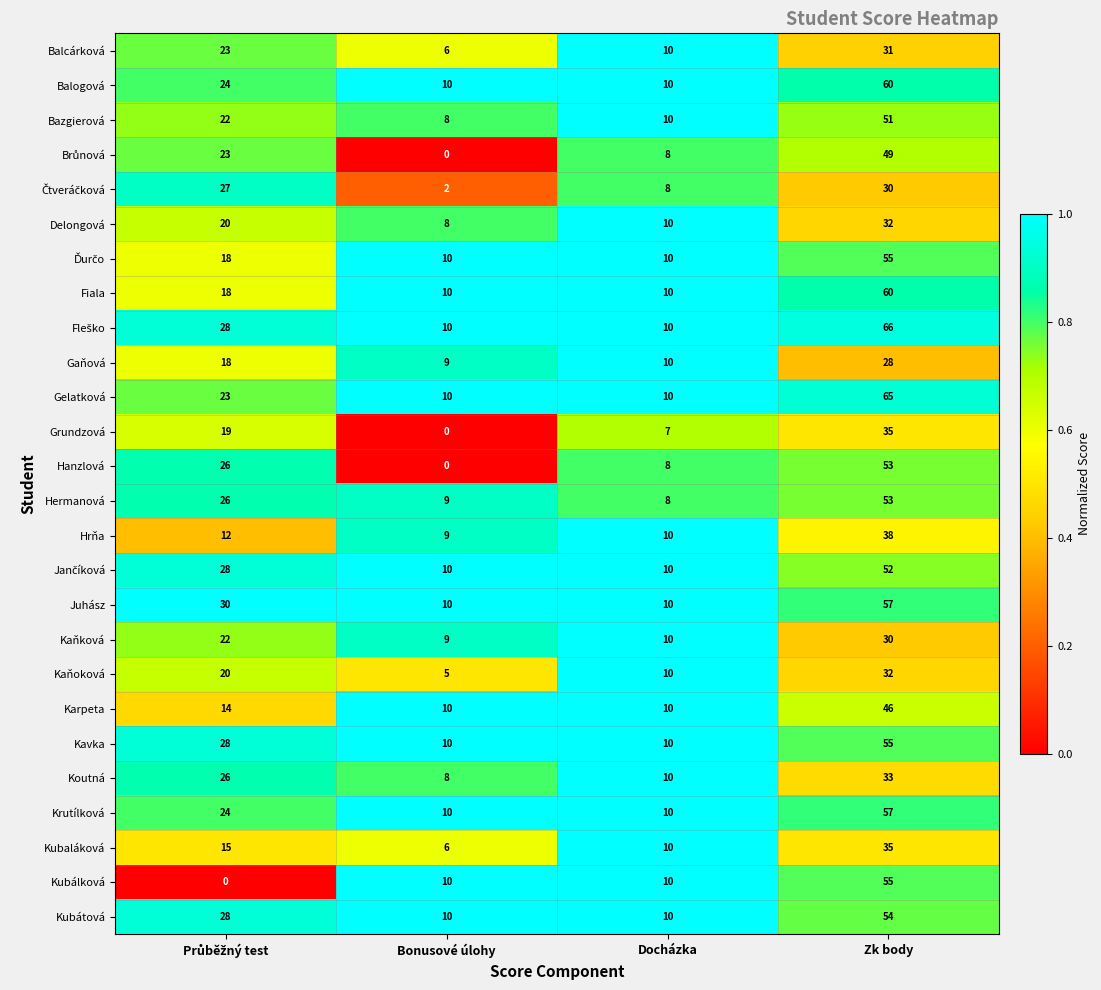

The value of Gelatková at Bonusové úlohy is 10. True or false?

True